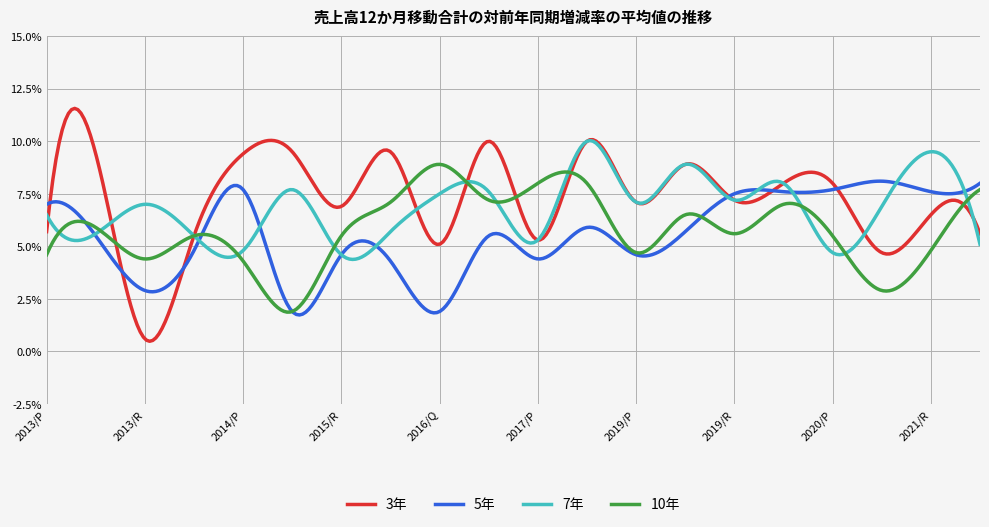

How many series are shown in this chart?

4